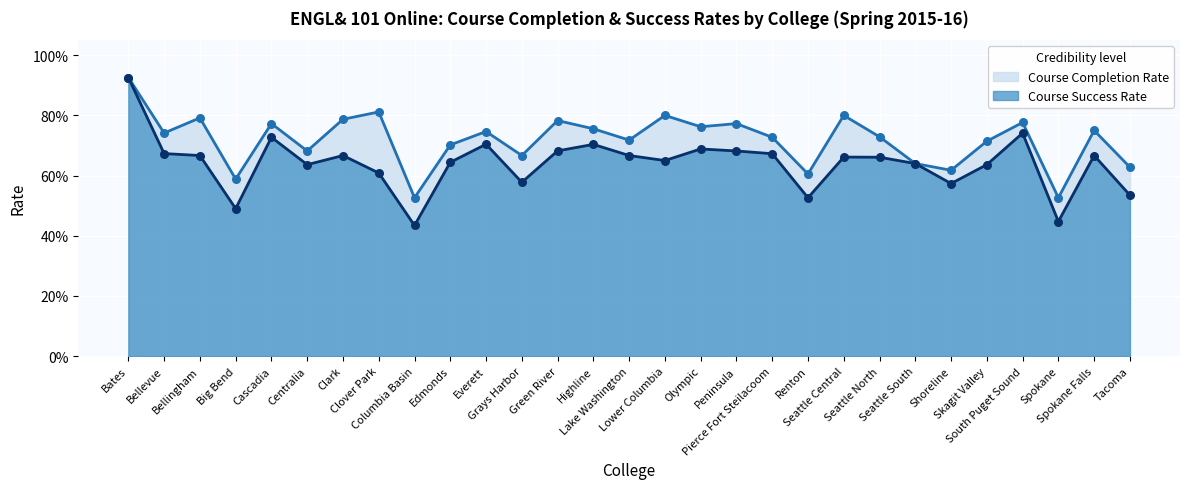

Which series reaches the minimum Y coordinate?

Course Success Rate